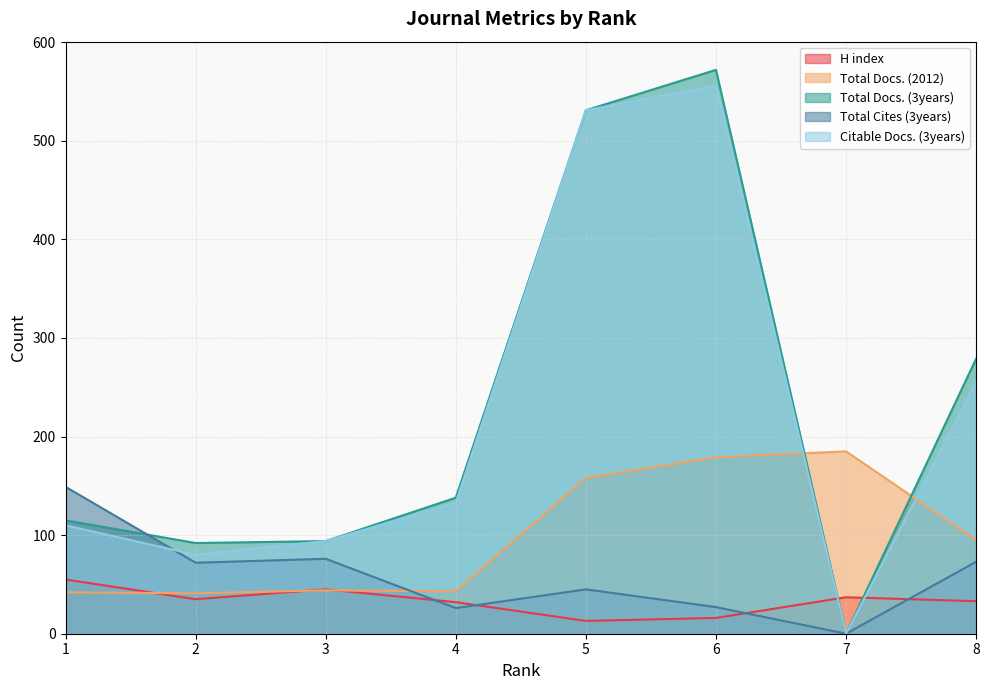

How many data points does each series have?

8